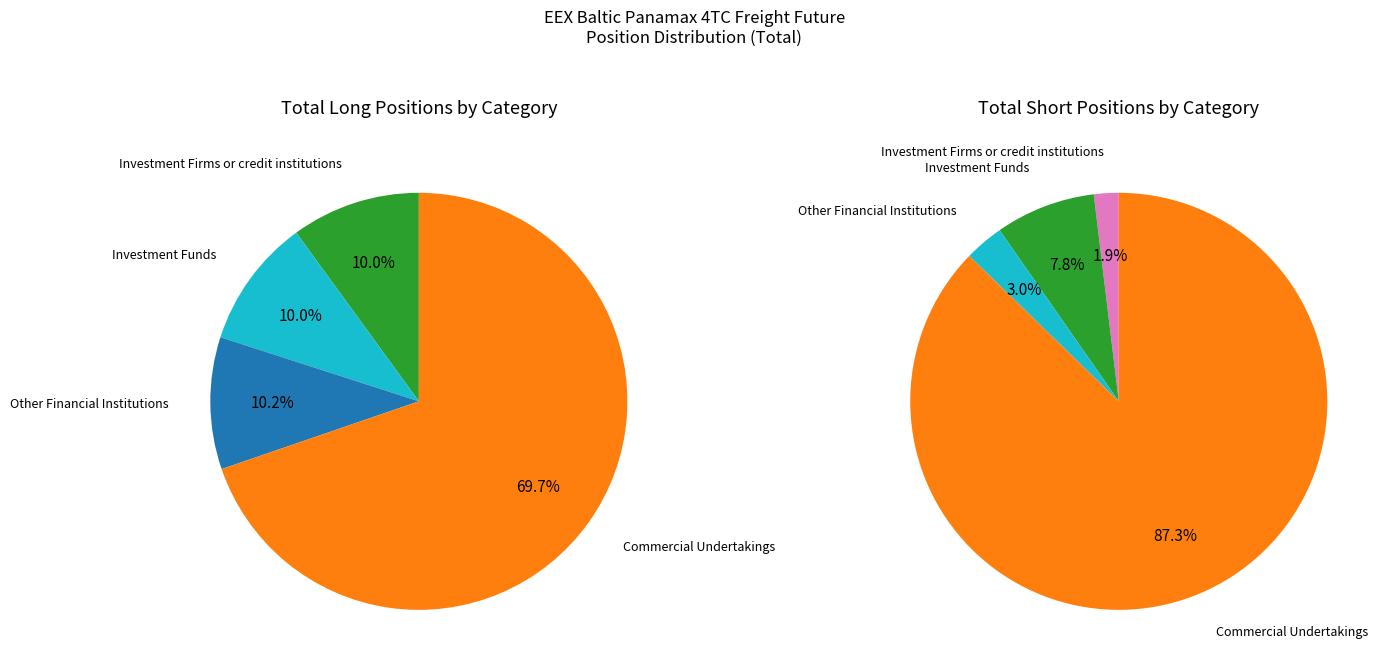

Which slice is the smallest?

Investment Firms or credit institutions